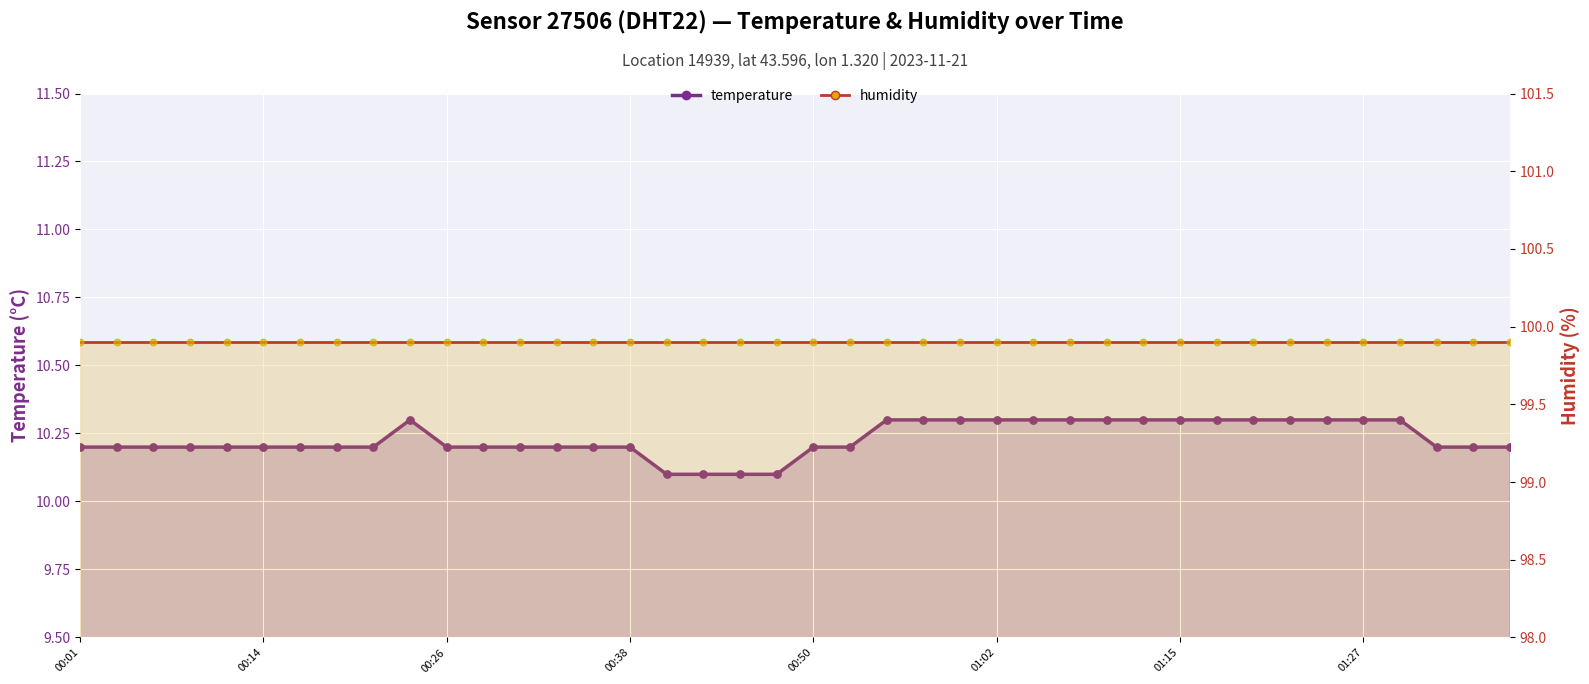

Is the value of temperature at 26 greater than the value of humidity at 30?

No